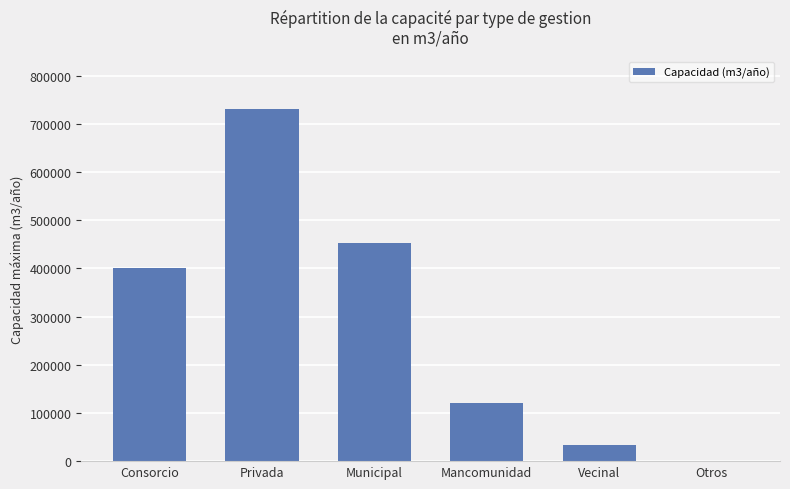

Reading right to left, what are all the values shown in this chart?

Otros=400	Vecinal=33580	Mancomunidad=121253	Municipal=452600	Privada=730000	Consorcio=401500